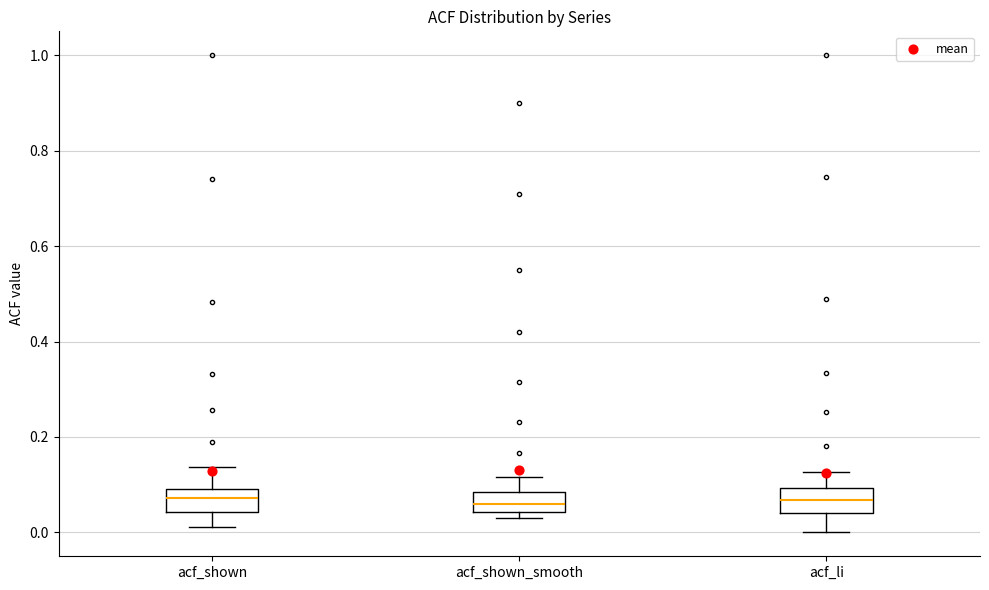

Reading left to right, transcribe this box plot: for each box, give where its median line is, the range the box spans, and where its two whiskers end, as read against the y-axis. The values are not printed on the chart, so give them approximately, as read against the axis.

acf_shown: median 0.08, box 0.04 to 0.10, whiskers 0.02 to 0.14
acf_shown_smooth: median 0.06, box 0.04 to 0.08, whiskers 0.04 (just below the box's lower edge) to 0.12
acf_li: median 0.06, box 0.04 to 0.10, whiskers 0.00 to 0.12